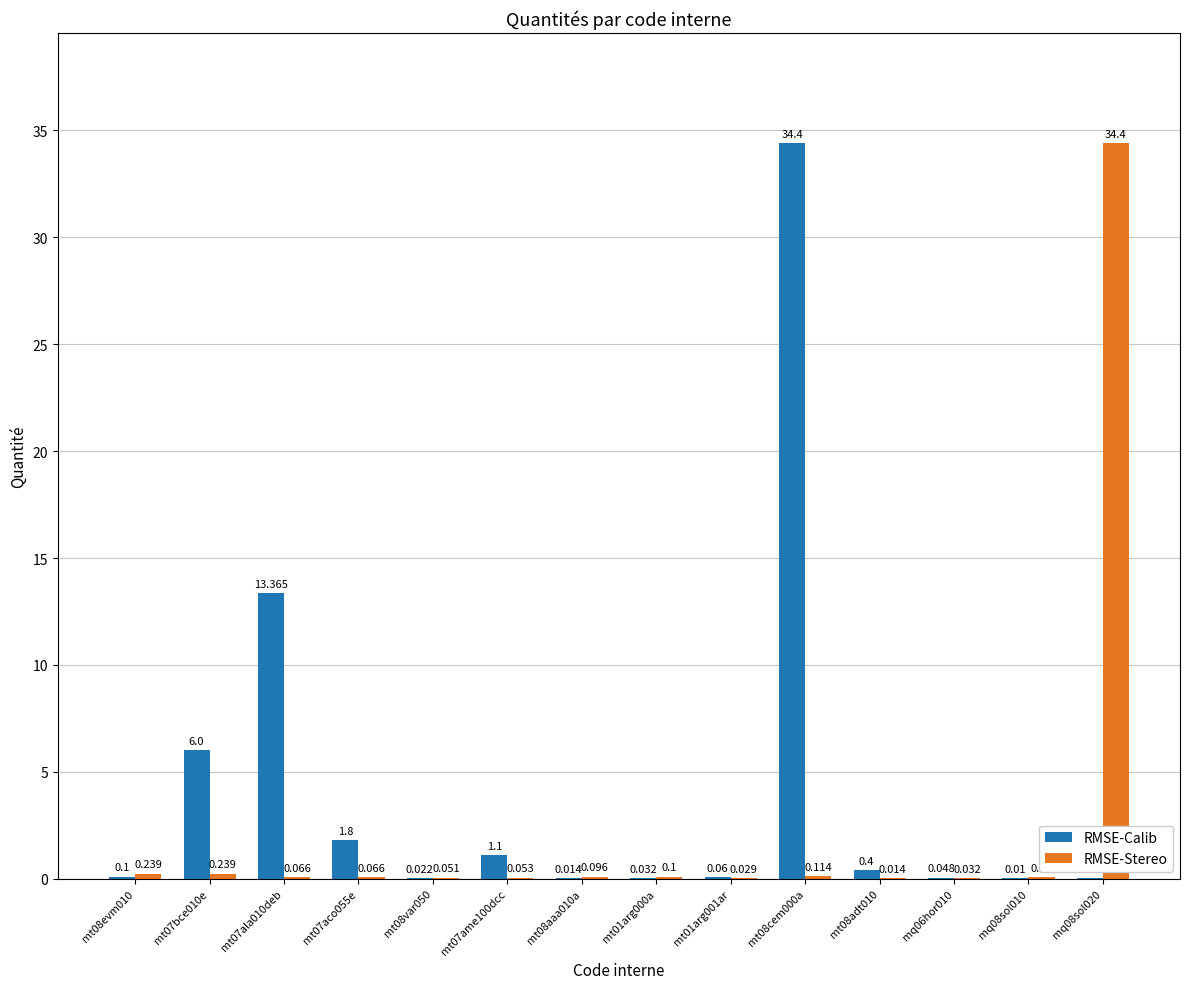

Is the value of RMSE-Stereo at mt07aco055e greater than the value of RMSE-Calib at mt07ame100dcc?

No